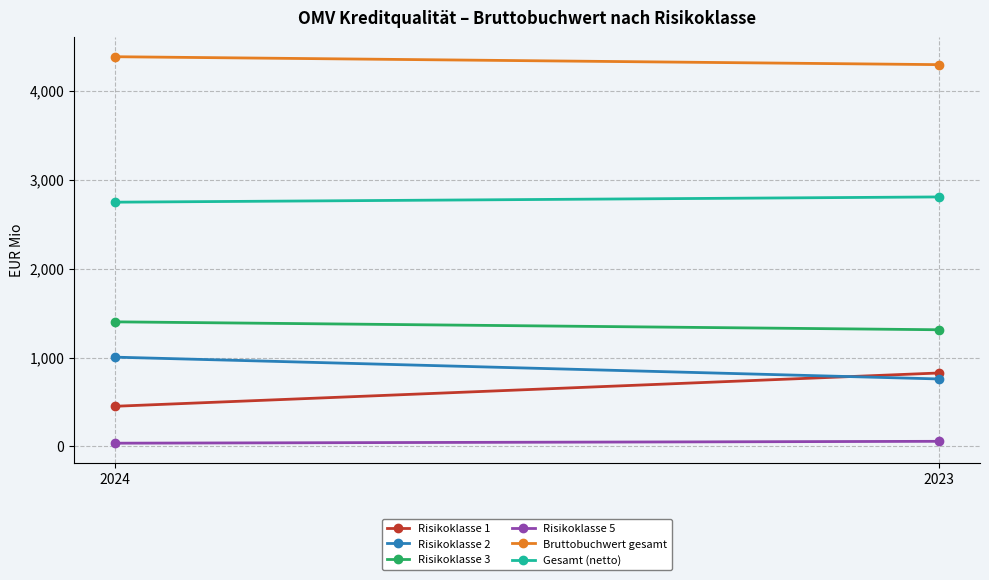

Reading left to right, what are all the values shown in this chart?

Risikoklasse 1: 2024=452	2023=826
Risikoklasse 2: 2024=1004	2023=759
Risikoklasse 3: 2024=1401	2023=1312
Risikoklasse 5: 2024=37	2023=58
Bruttobuchwert gesamt: 2024=4381	2023=4292
Gesamt (netto): 2024=2746	2023=2805